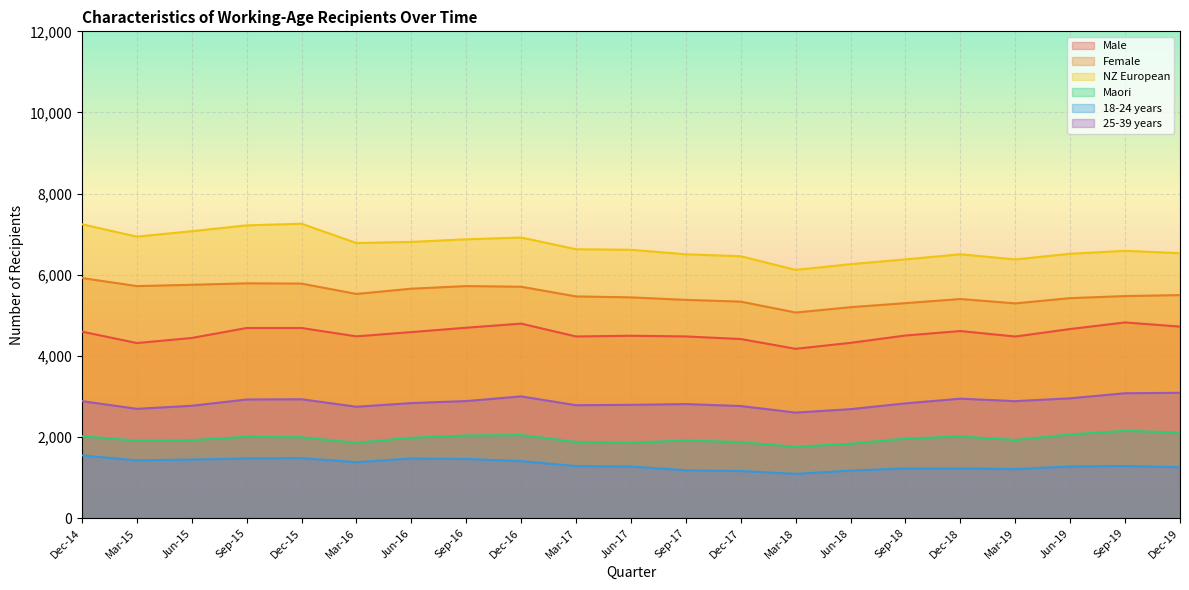

What are all the series names shown in the legend?

Male, Female, NZ European, Maori, 18-24 years, 25-39 years